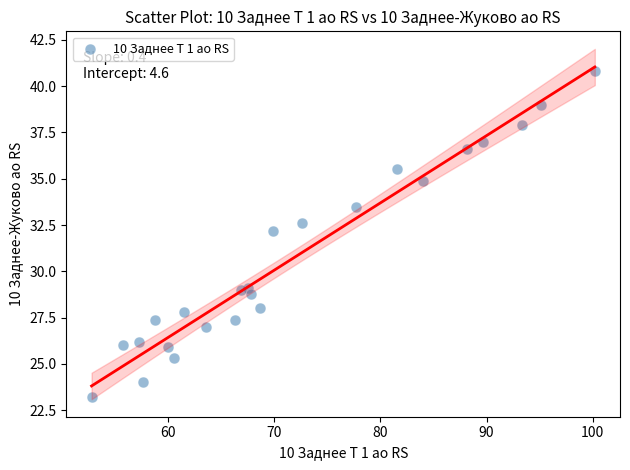

What is the range of X values (max minus min)?

47.4